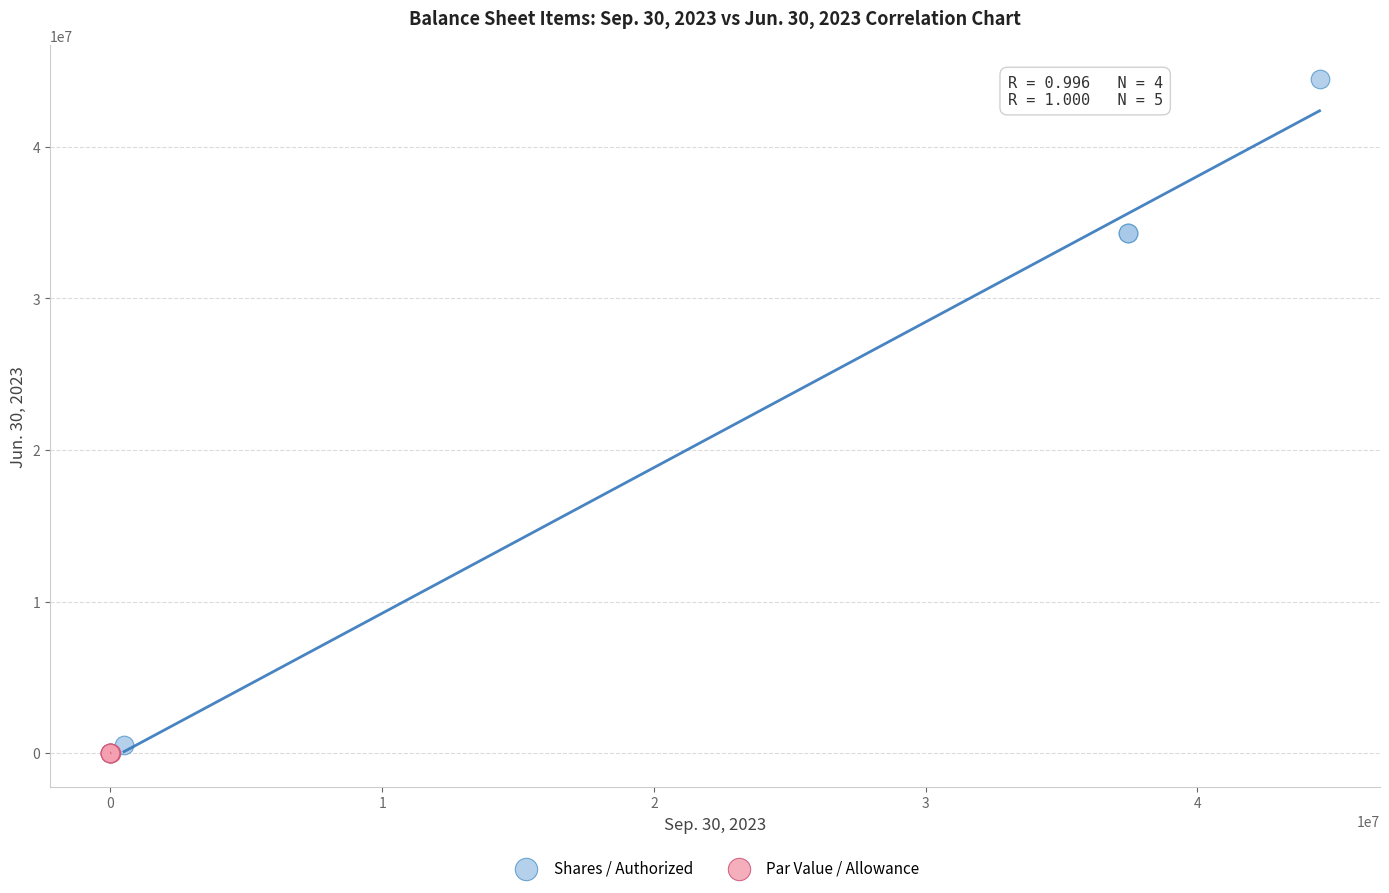

What are all the series names shown in the legend?

Shares / Authorized, Par Value / Allowance